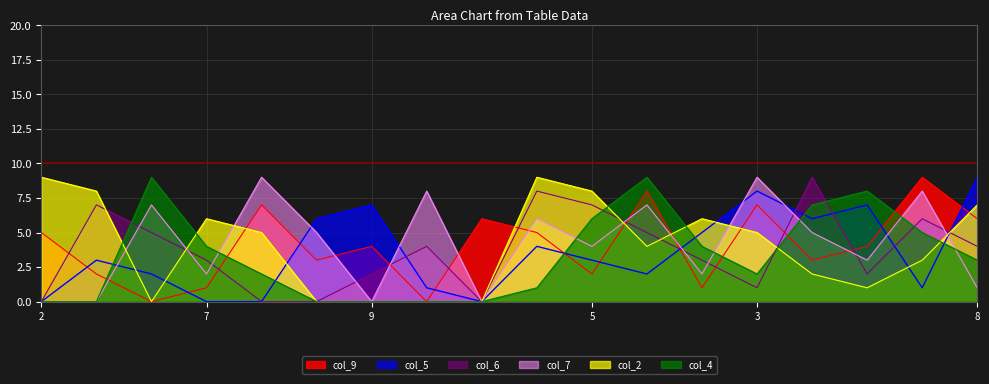

At which label does col_9 reach its minimum?

6